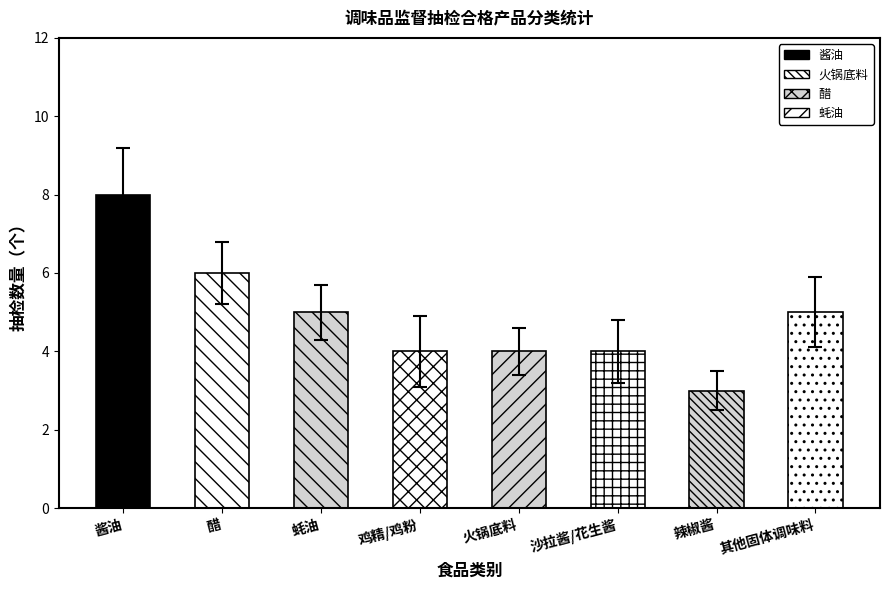

How many groups of bars are there?

8